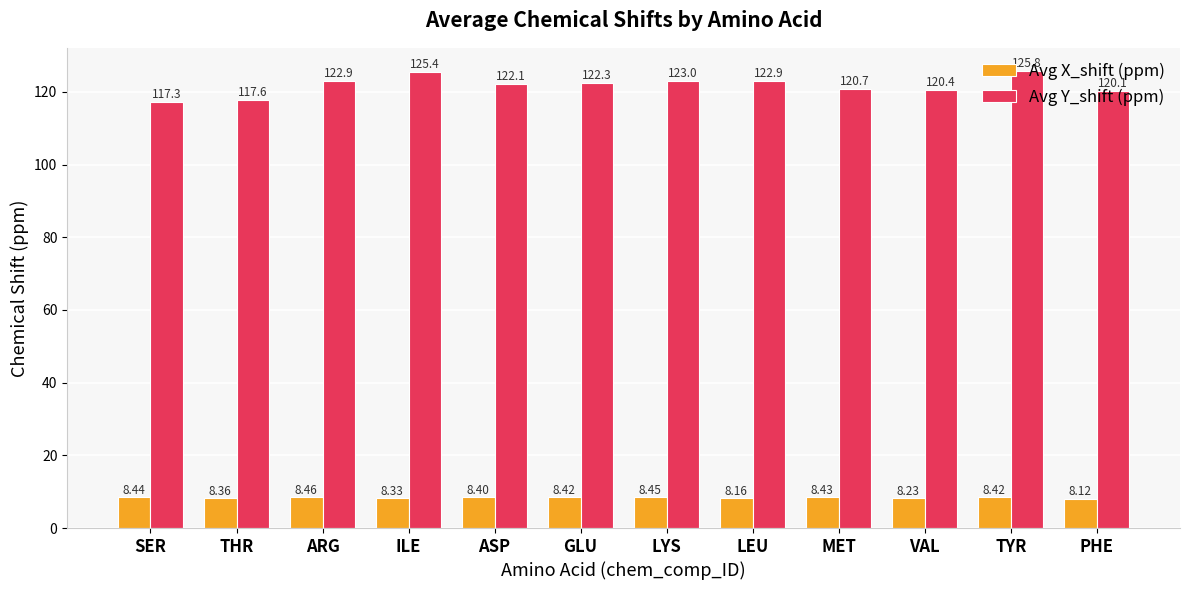

Is the value of Avg Y_shift (ppm) at MET greater than the value of Avg X_shift (ppm) at PHE?

Yes